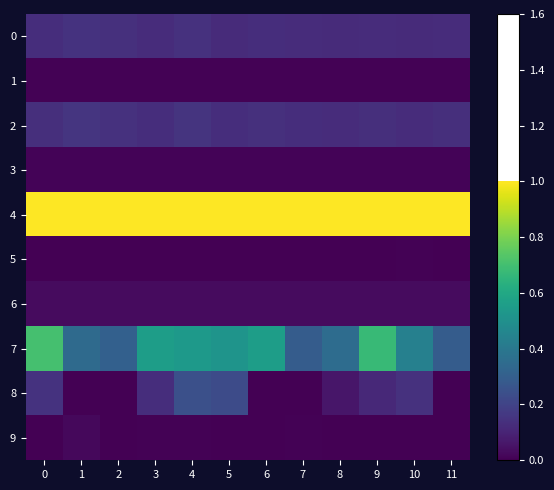

At how many categories does at least one series exceed 0?

12